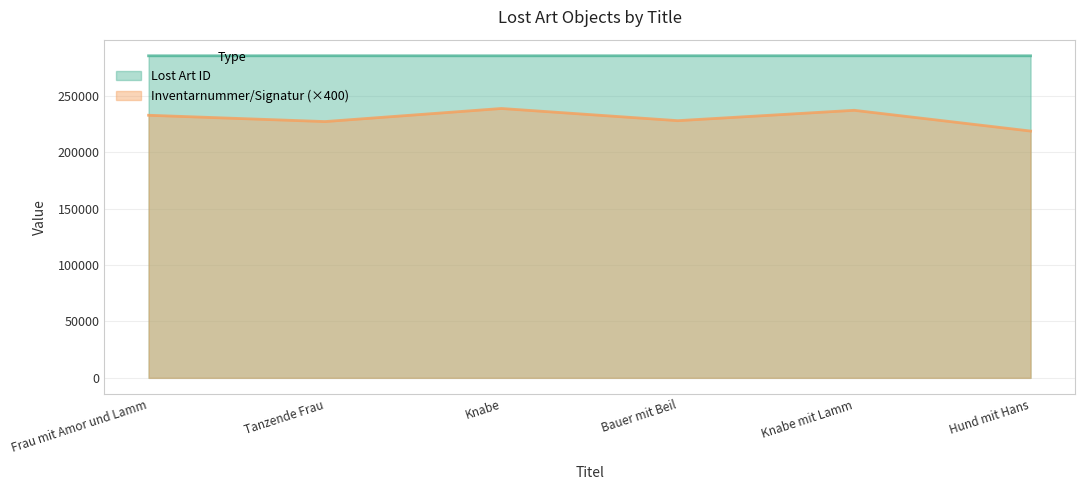

Reading left to right, what are all the values shown in this chart?

Lost Art ID: Frau mit Amor und Lamm=285497	Tanzende Frau=285525	Knabe=285498	Bauer mit Beil=285536	Knabe mit Lamm=285535	Hund mit Hans=285499
Inventarnummer/Signatur: Frau mit Amor und Lamm=232800	Tanzende Frau=227200	Knabe=238800	Bauer mit Beil=228000	Knabe mit Lamm=237200	Hund mit Hans=218800